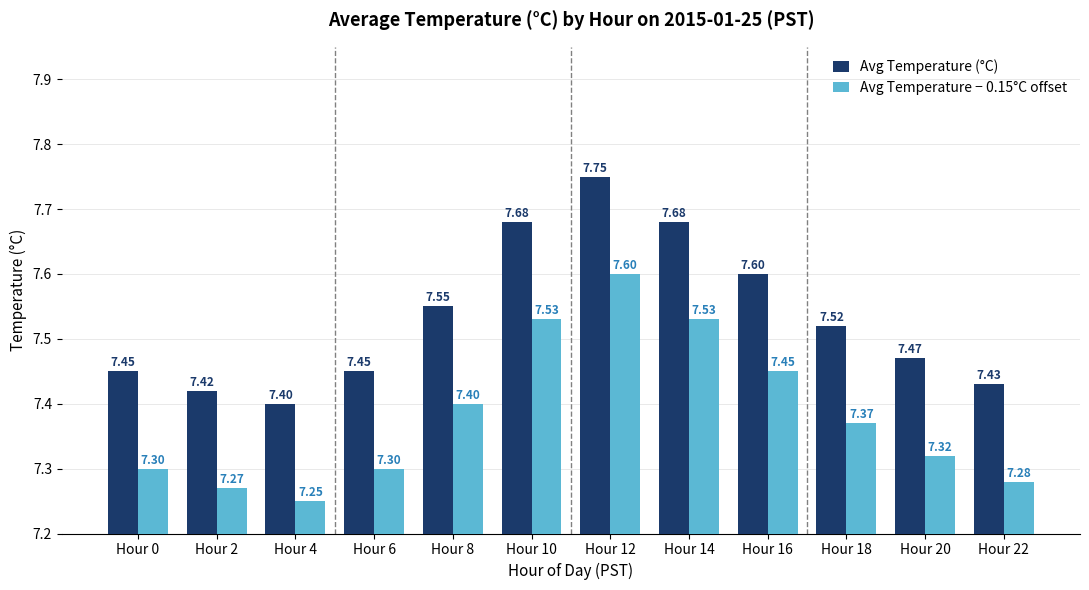

Are the bars grouped side by side (vs. stacked)?

Yes